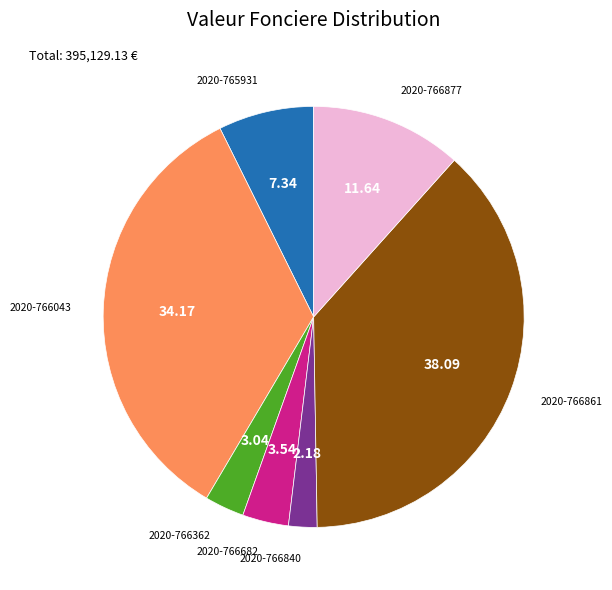

Is there a majority slice in this chart?

No